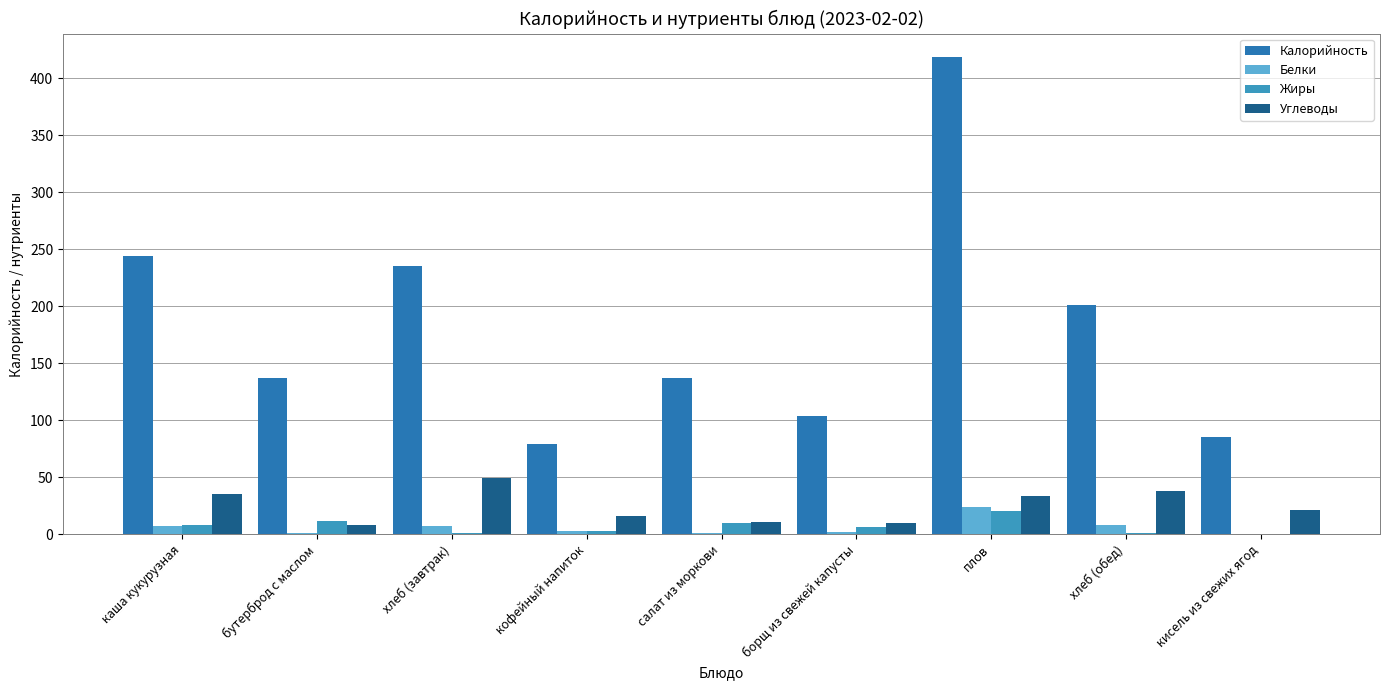

Which series has the widest spread of values?

Калорийность